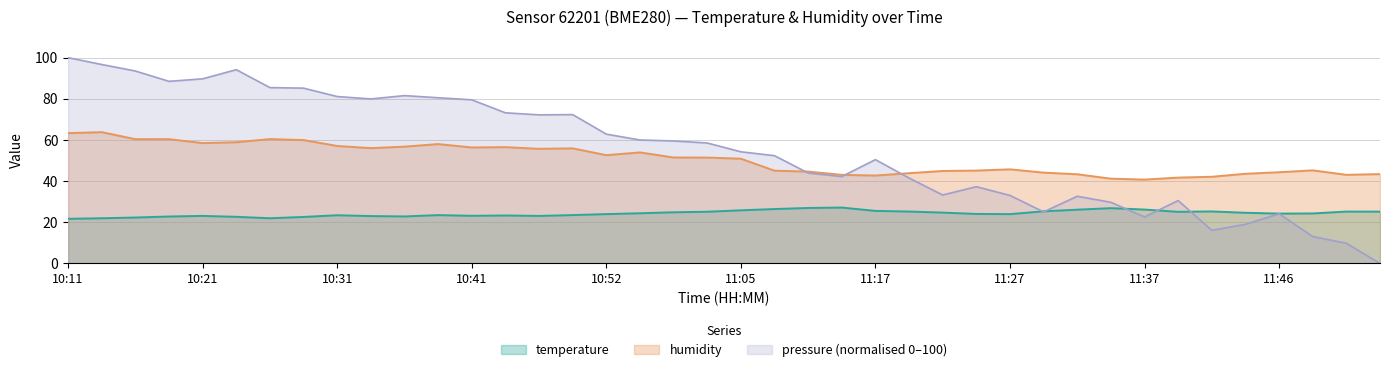

What is the label of the 24th point from the right?

10:52